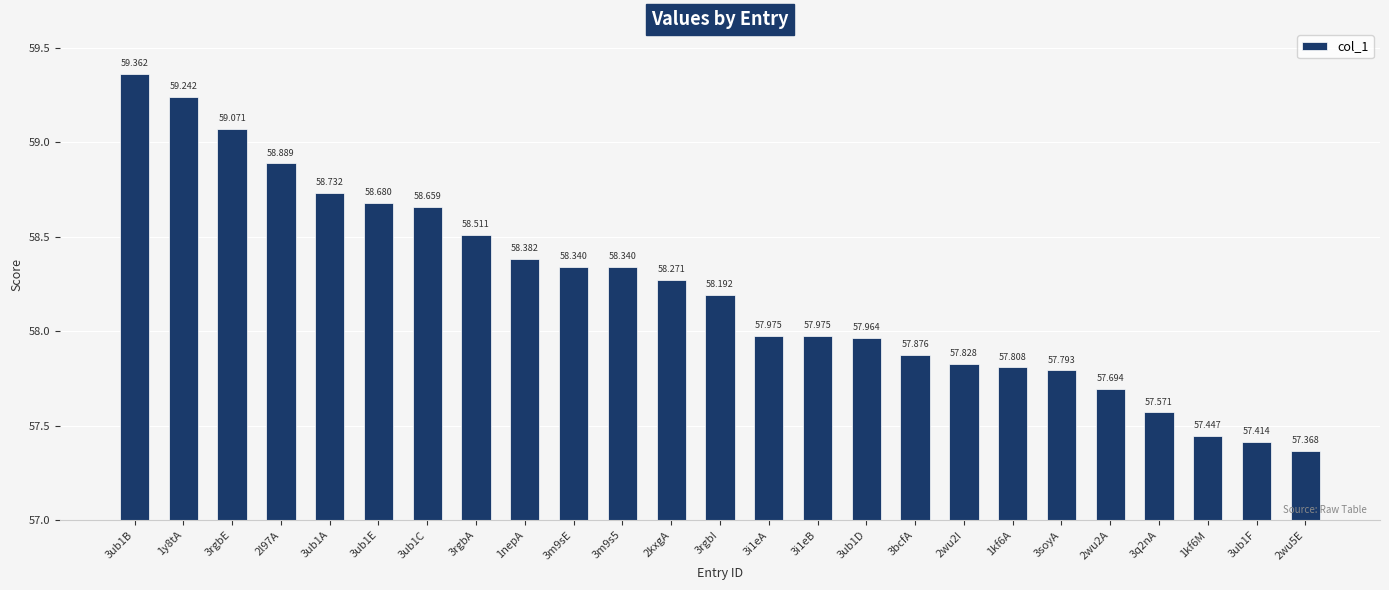

Rank the categories by value from lowest to highest.

2wu5E, 3ub1F, 1kf6M, 3q2nA, 2wu2A, 3soyA, 1kf6A, 2wu2I, 3bcfA, 3ub1D, 3i1eA, 3i1eB, 3rgbI, 2kxgA, 3m9sE, 3m9s5, 1nepA, 3rgbA, 3ub1C, 3ub1E, 3ub1A, 2l97A, 3rgbE, 1y8tA, 3ub1B